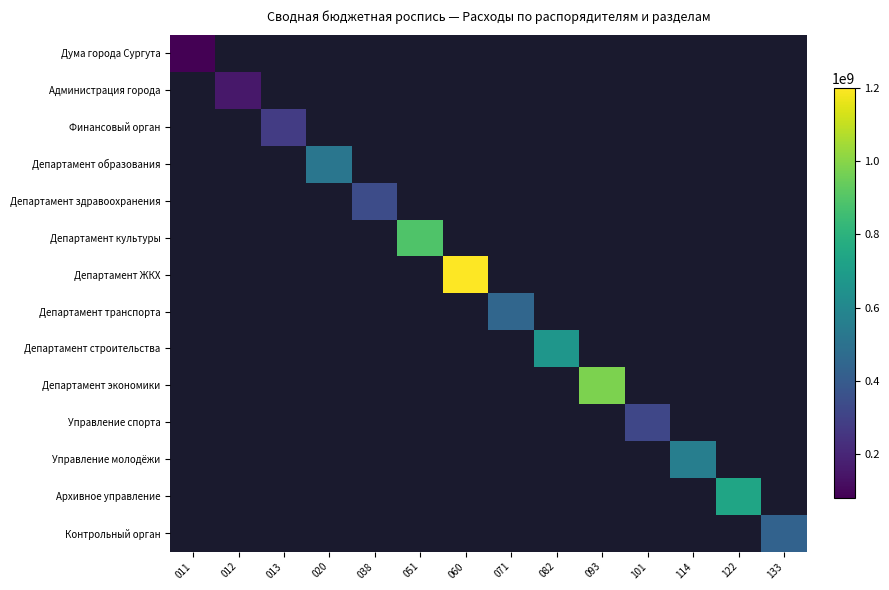

Which category has the lowest value in the Управление спорта series?

011